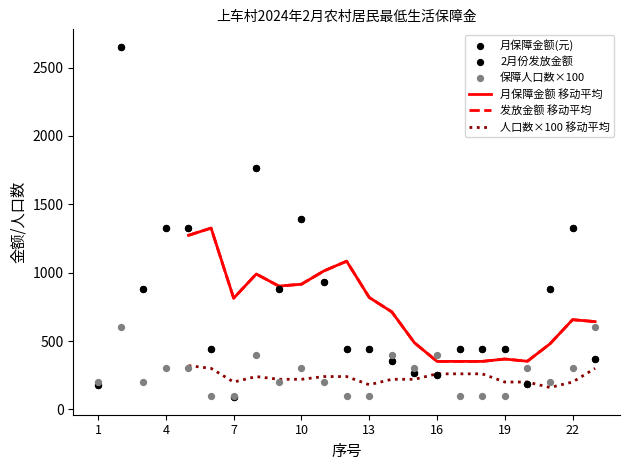

Which series has the largest total across all categories?

月保障金额(元)